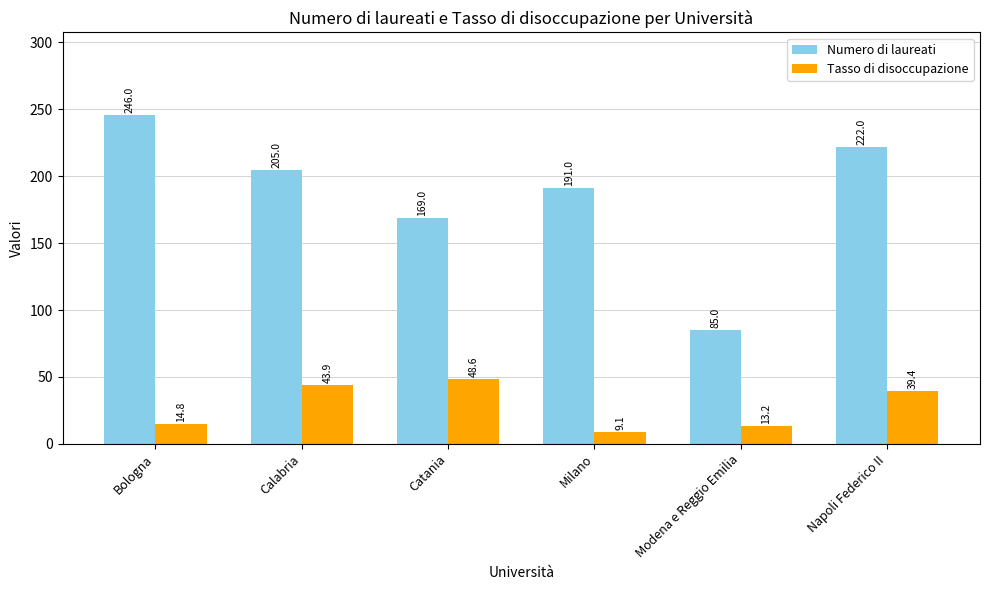

Where is Tasso di disoccupazione nearest to the value 28?

Napoli Federico II